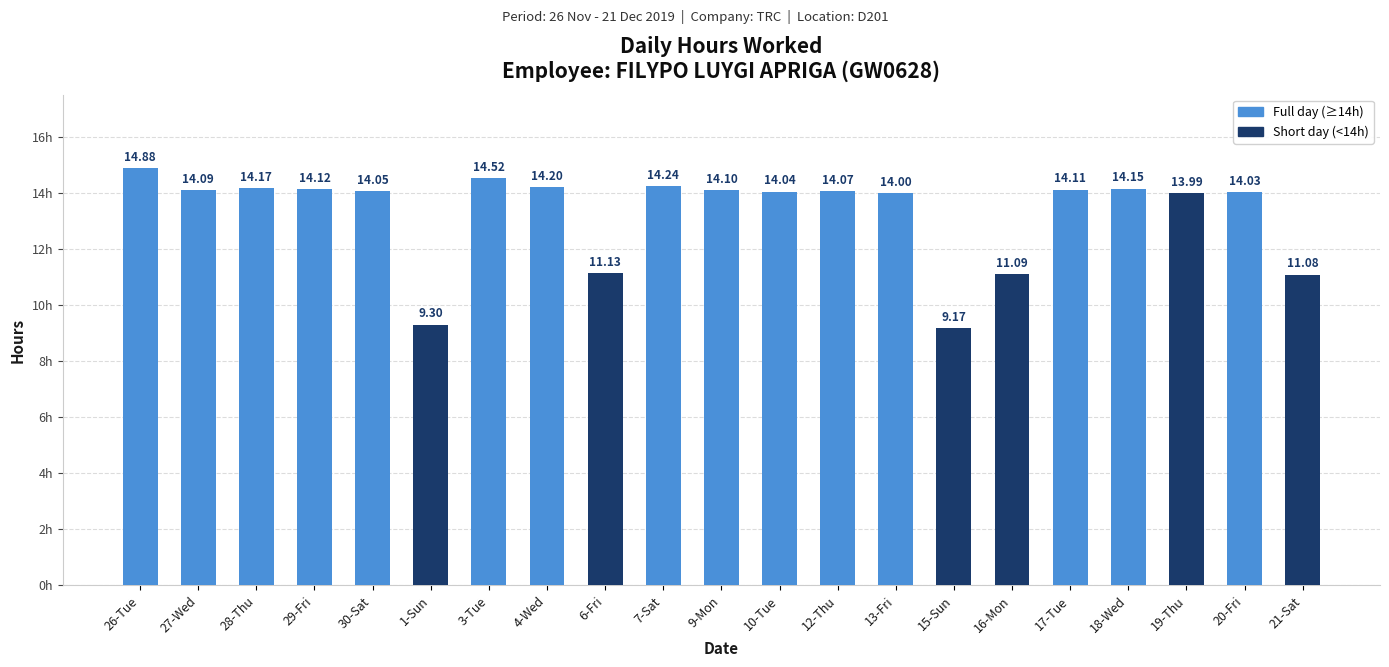

At which label does the data first exceed 14?

26-Tue